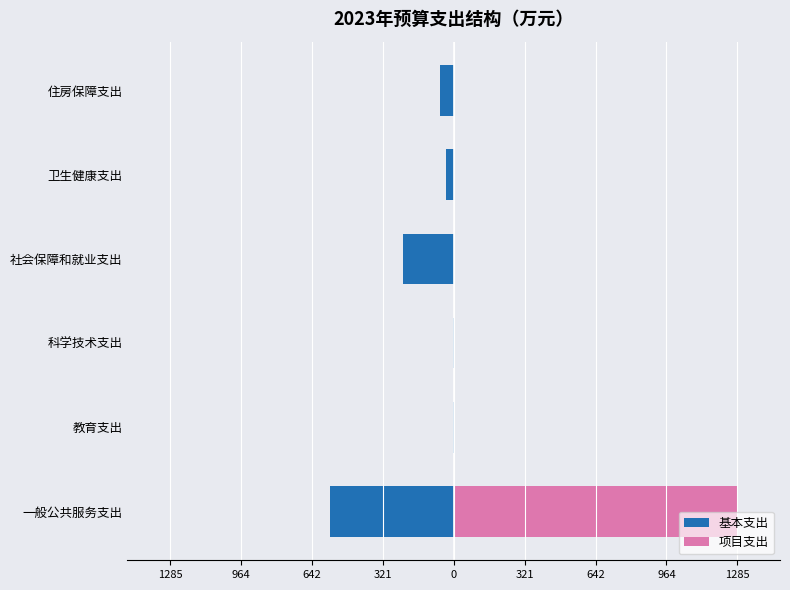

Which series has the largest range (max minus min)?

项目支出